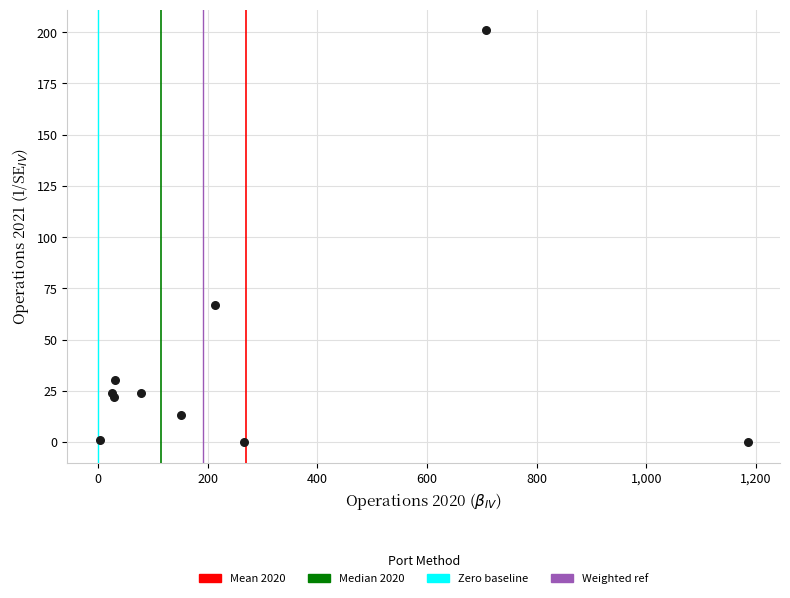

What Y value in the scatter plot is closest to 100?

67